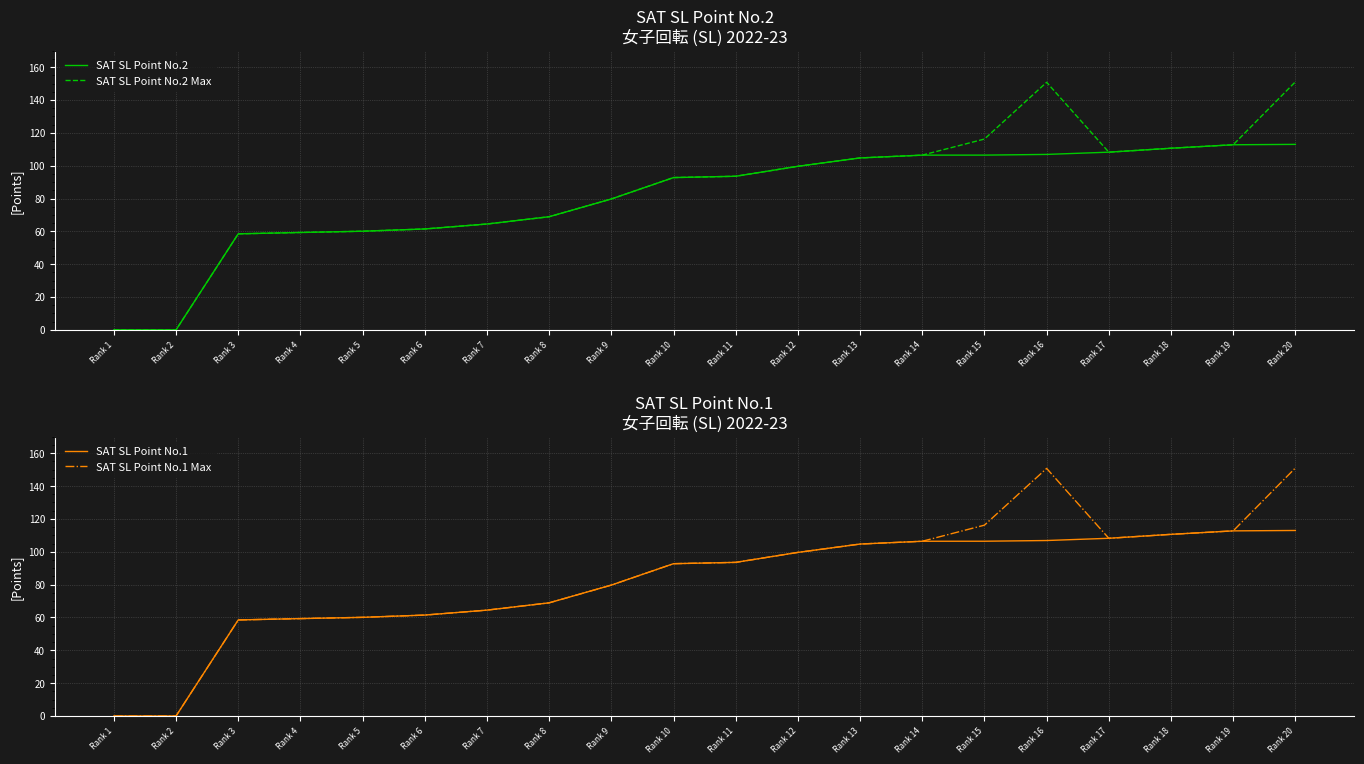

True or false: SAT SL Point No.1 and SAT SL Point No.2 Max intersect in this chart.

False